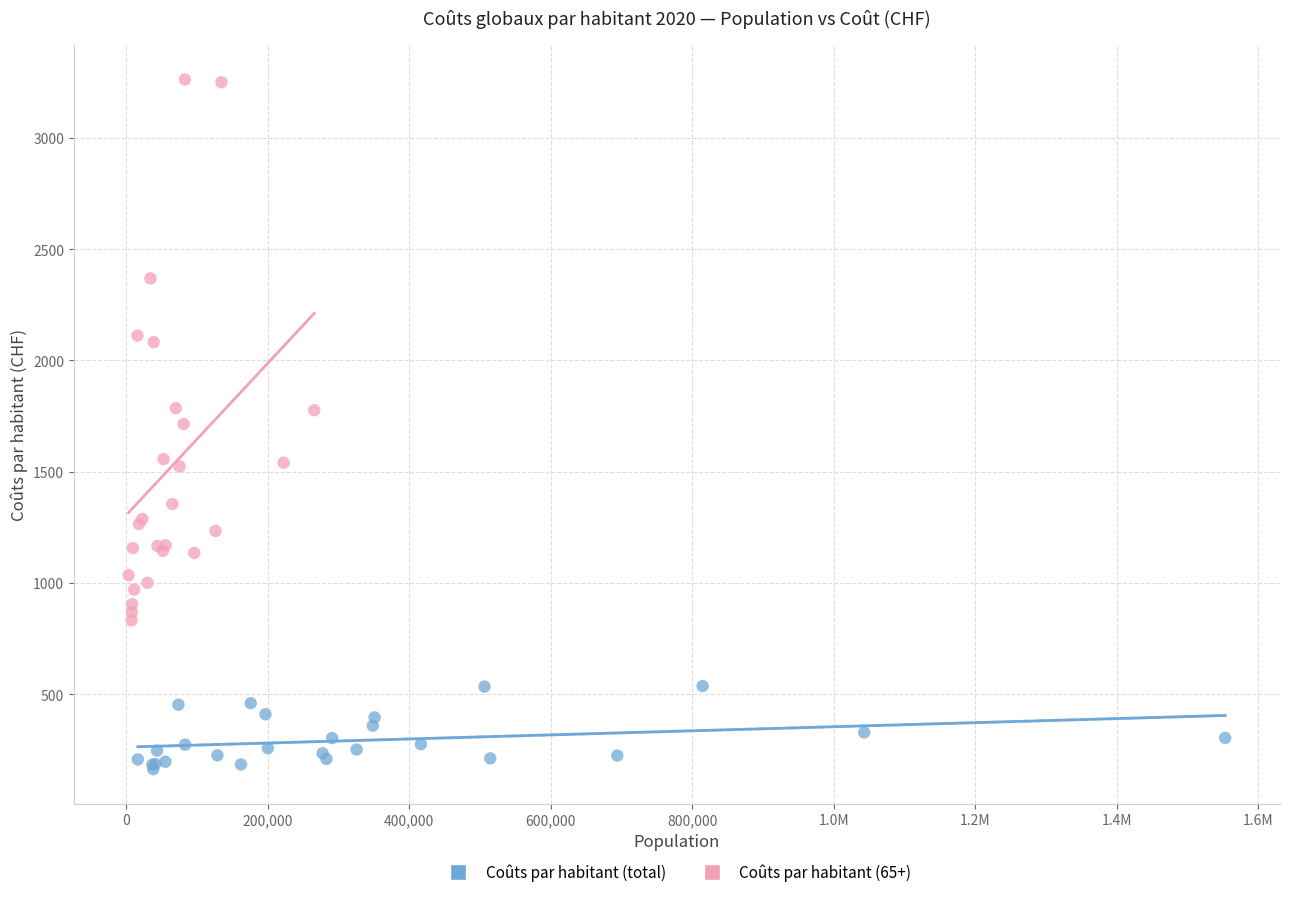

What are all the series names shown in the legend?

Coûts par habitant (total), Coûts par habitant (65+)